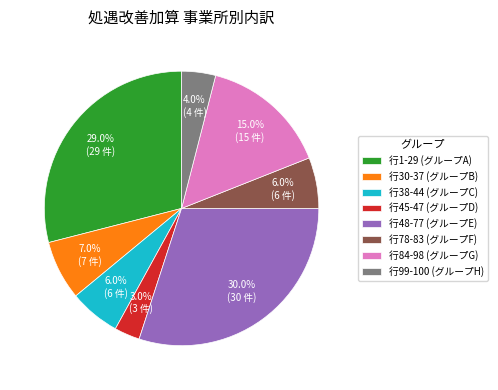

Do 行30-37 (グループB) and 行1-29 (グループA) together represent more than half of the pie?

No